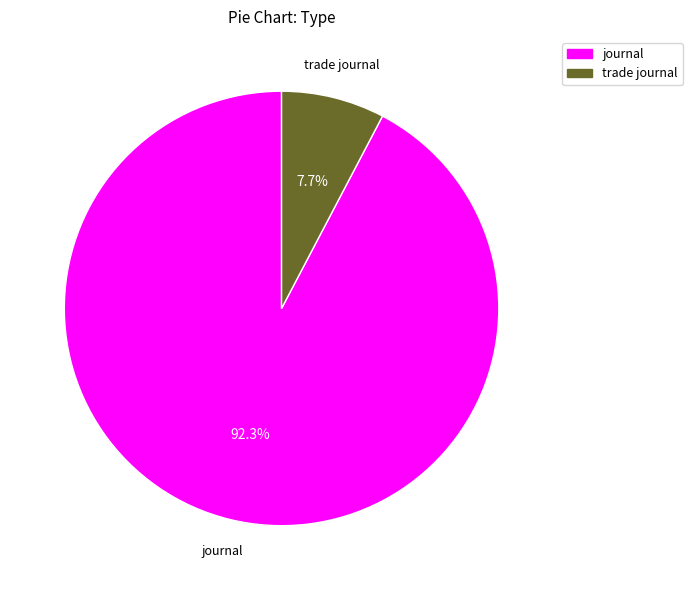

Does trade journal account for over 50% of the chart?

No